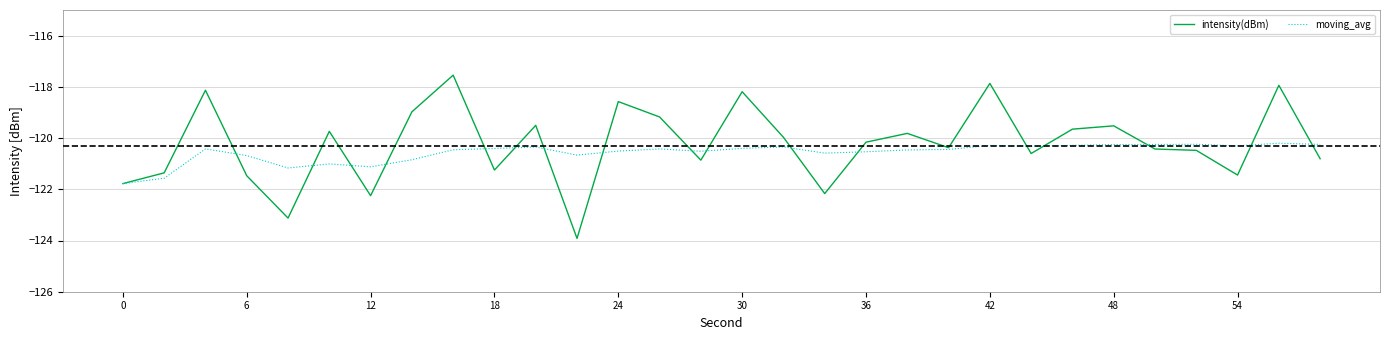

Which series has the widest spread of values?

intensity(dBm)